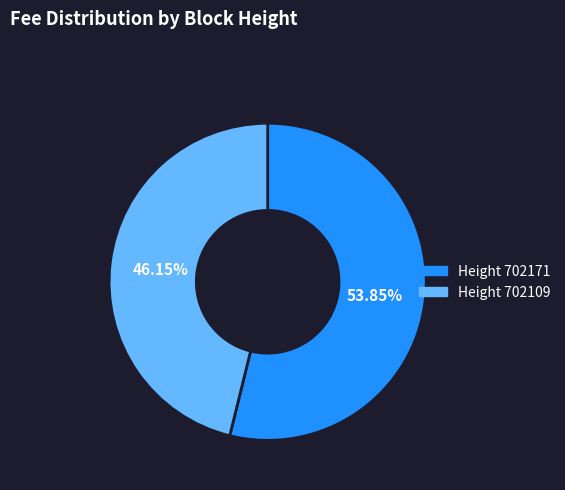

Is there a majority slice in this chart?

Yes